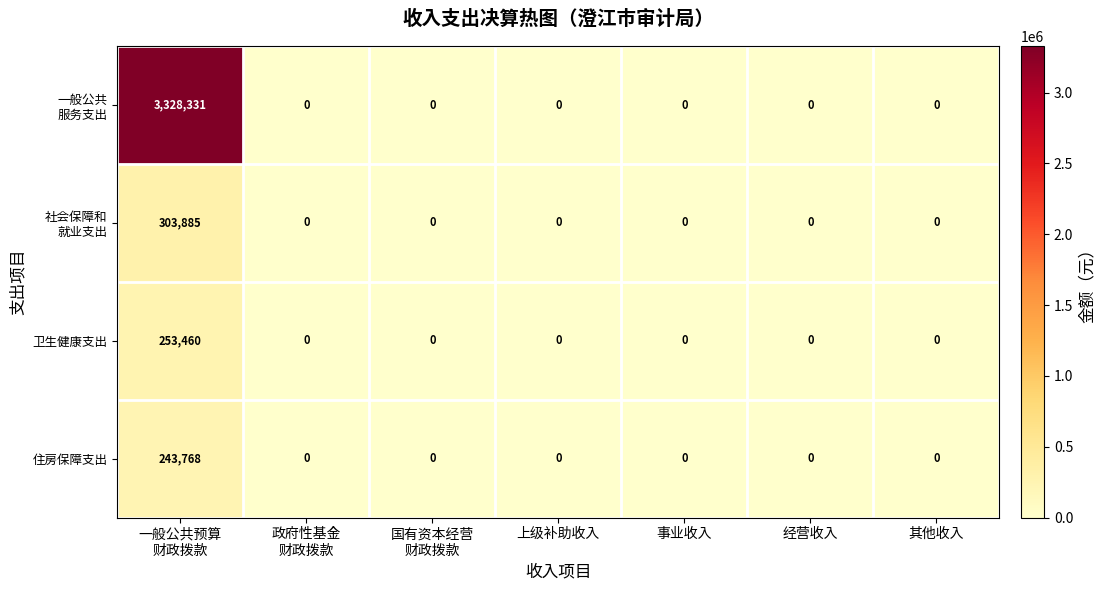

What is the greatest value displayed?

3328331